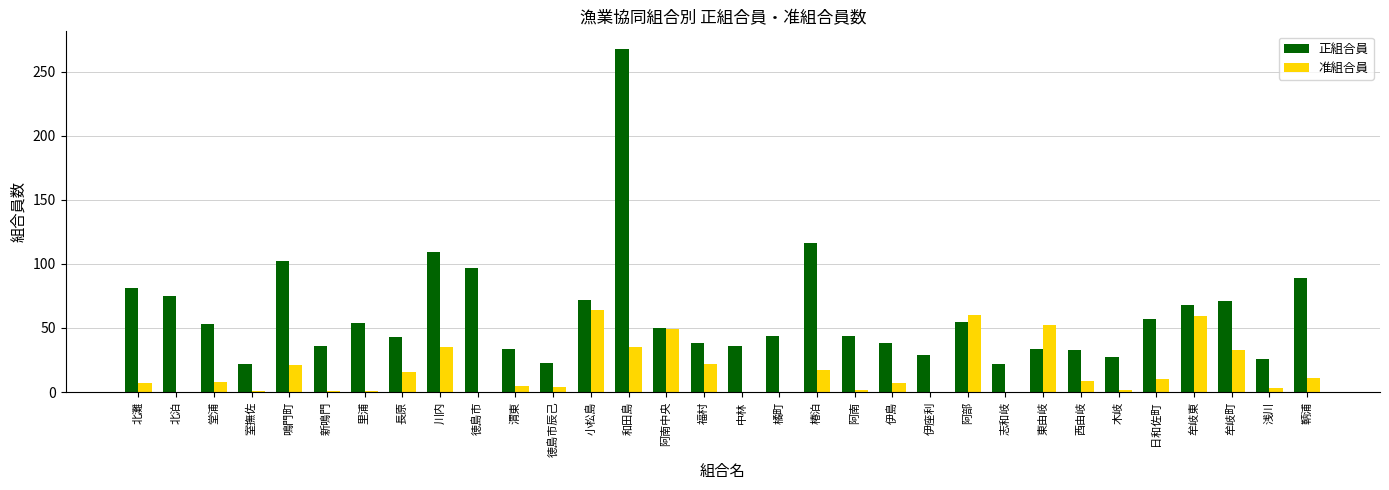

What is the maximum value shown in the chart?

268